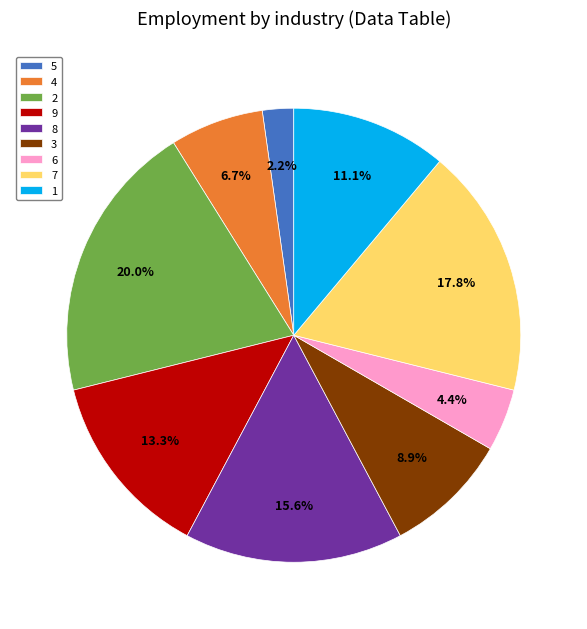

Which slice is the smallest?

5